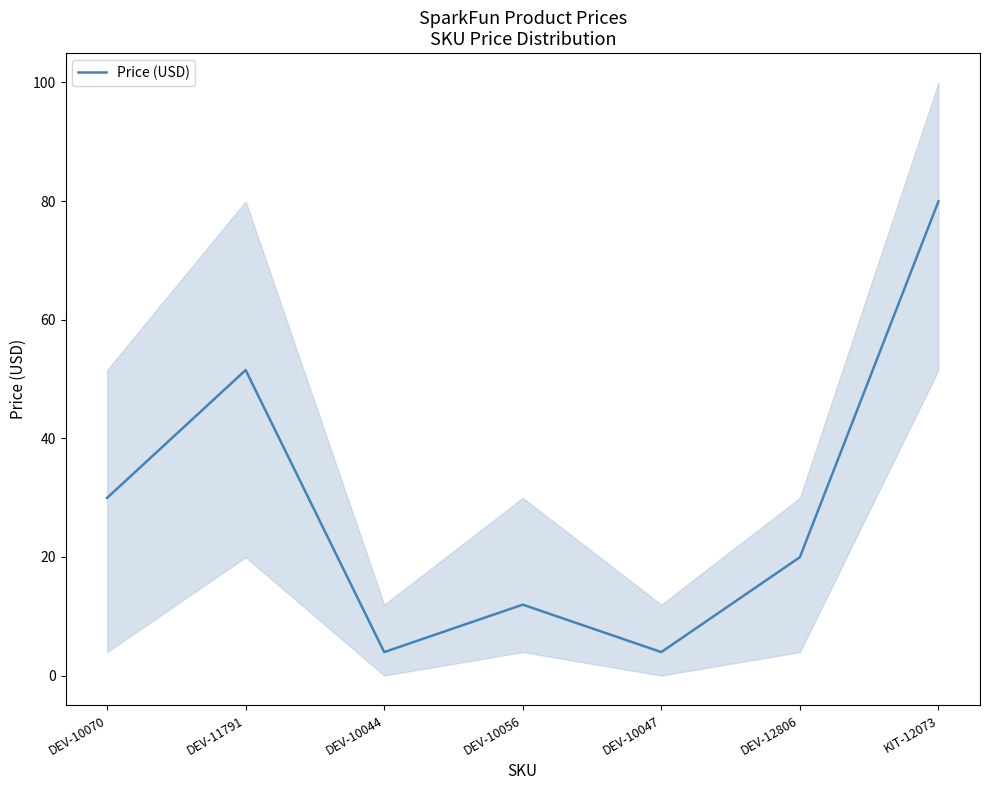

Reading right to left, extract all data points from this chart.

80.0	19.9	4.0	11.9	4.0	51.5	29.9